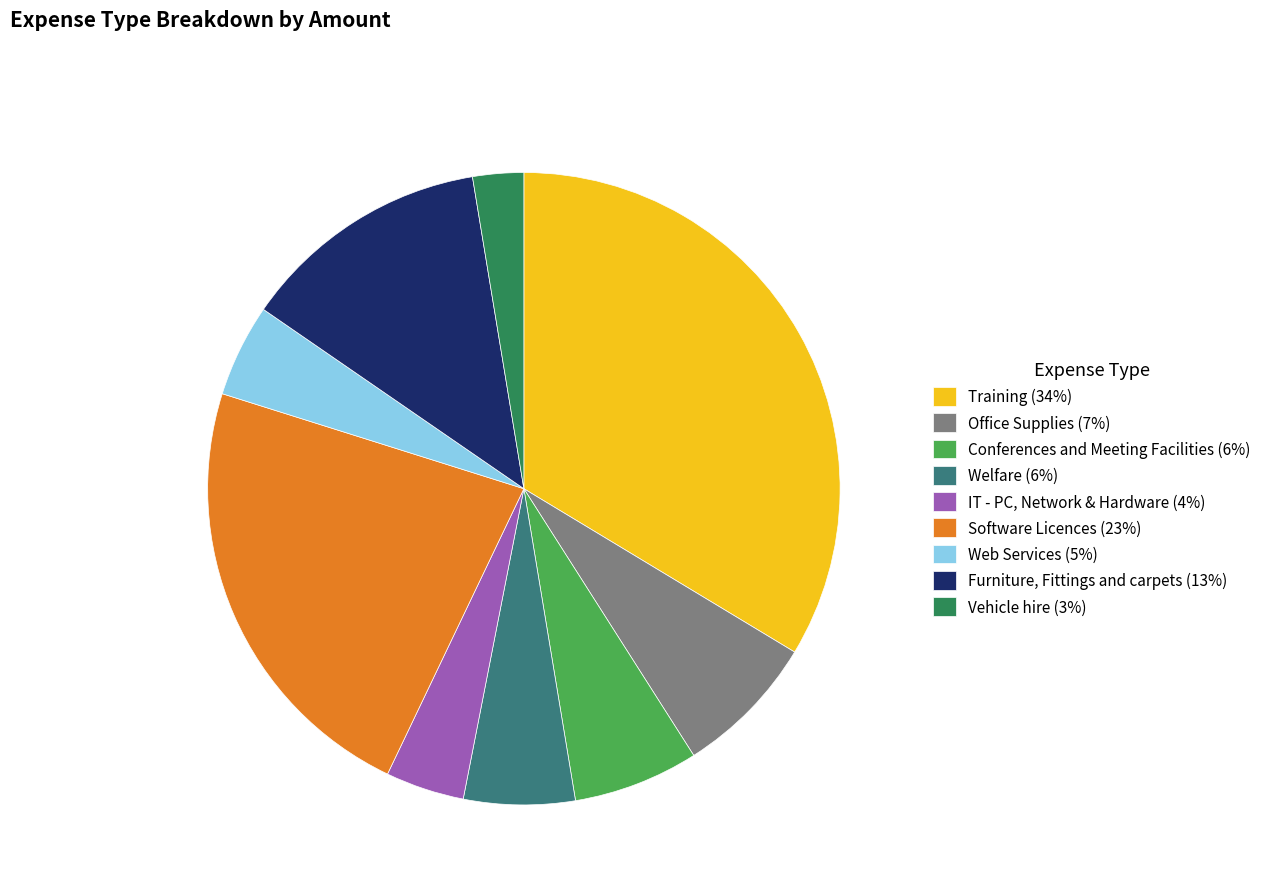

Which category has the smallest portion of the pie?

Vehicle hire